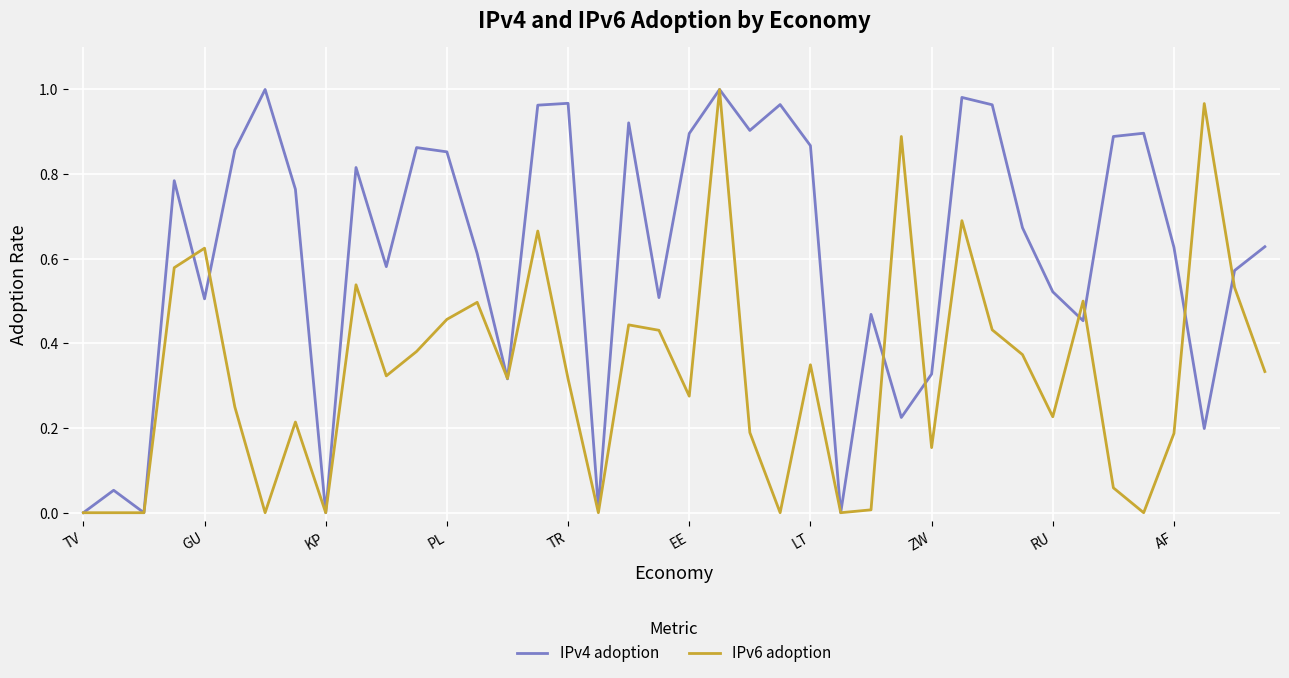

Rank the series by their average value, from highest to lowest.

IPv4 adoption, IPv6 adoption